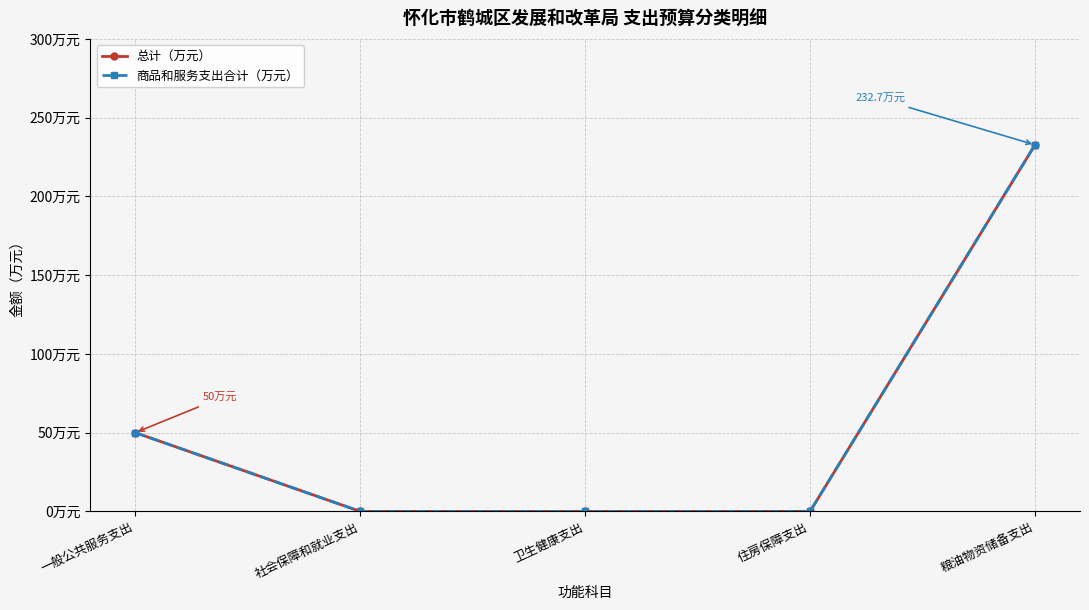

Does the chart have visible grid lines?

Yes